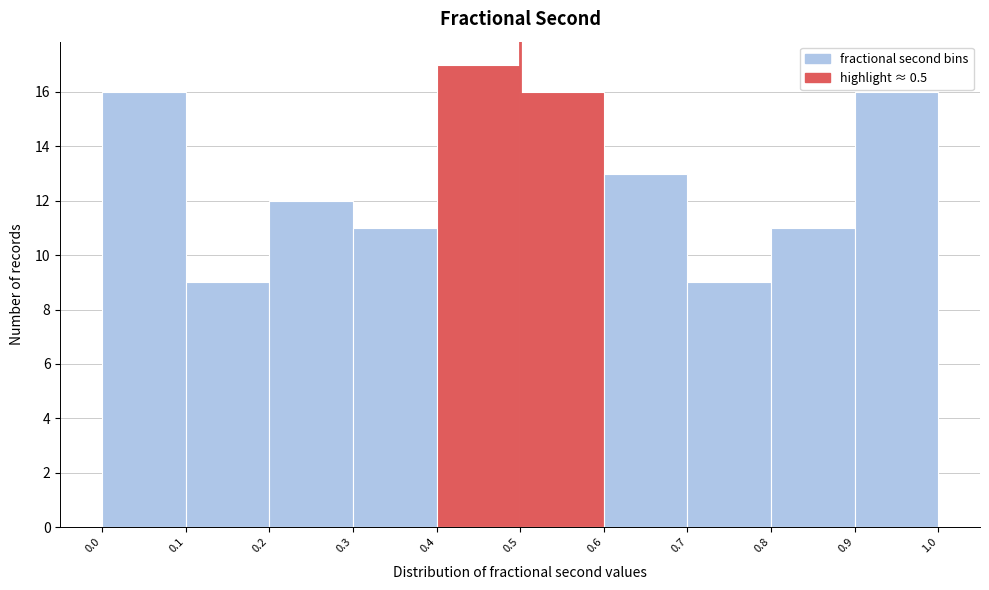

Reading left to right, list every bar in this chart as the range it spans on the x-axis followed by its height. The values are not printed on the chart, so give them approximately, as read against the axis.

0.0 to 0.1: 16
0.1 to 0.2: 9
0.2 to 0.3: 12
0.3 to 0.4: 11
0.4 to 0.5: 17
0.5 to 0.6: 16
0.6 to 0.7: 13
0.7 to 0.8: 9
0.8 to 0.9: 11
0.9 to 1.0: 16